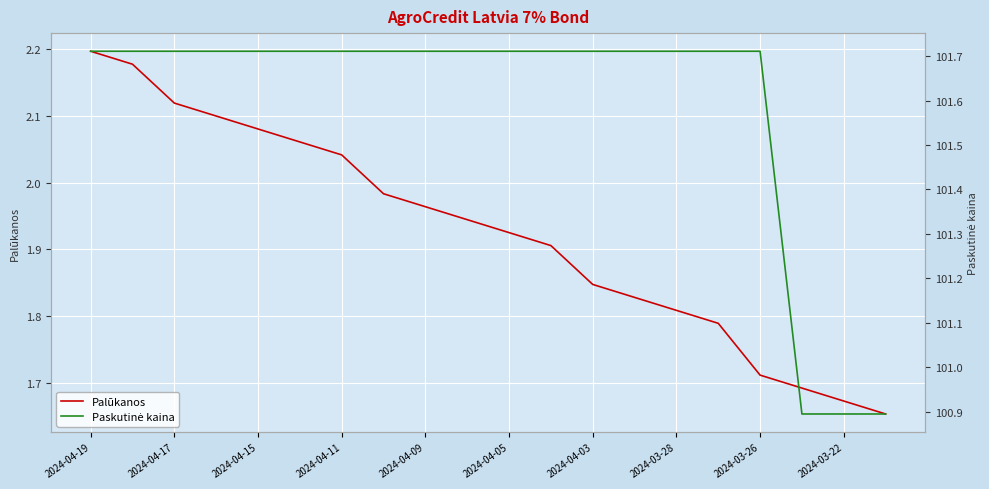

How many series are shown in this chart?

2